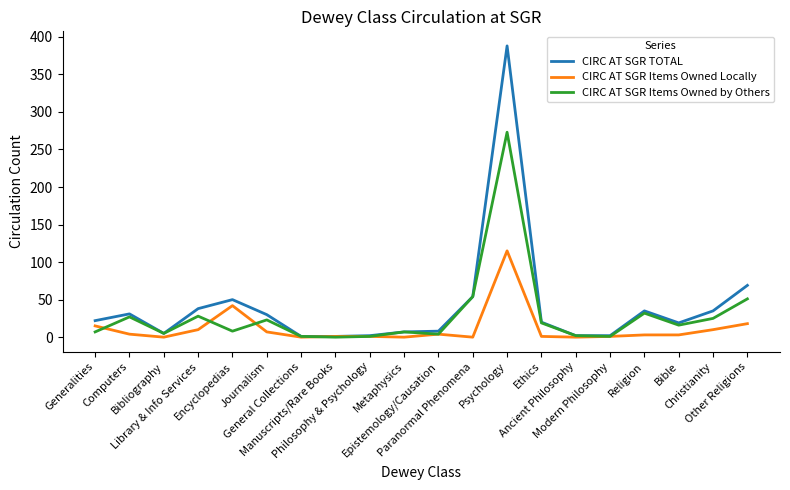

Which series has the largest range (max minus min)?

CIRC AT SGR TOTAL